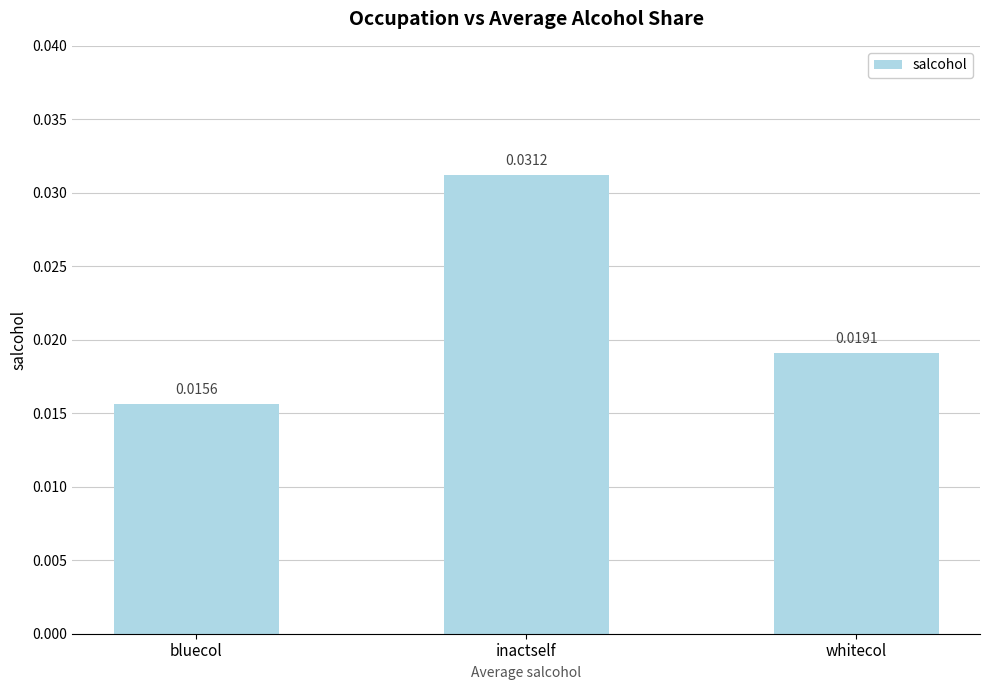

What is the label of the 3rd bar from the right?

bluecol